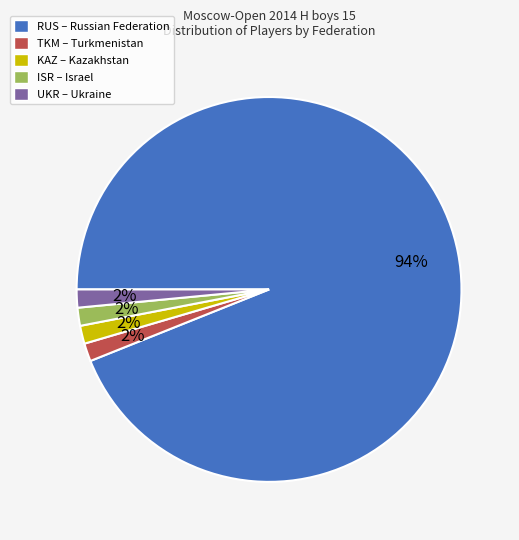

How many slices are in this pie chart?

5